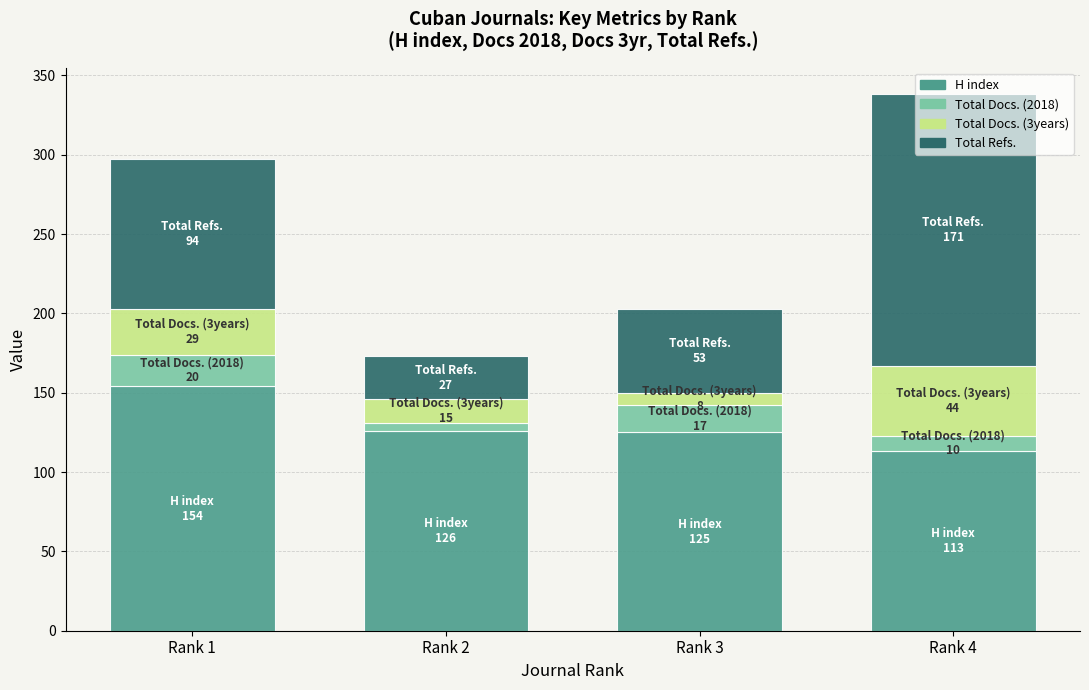

At which label does H index first exceed 126?

Rank 1